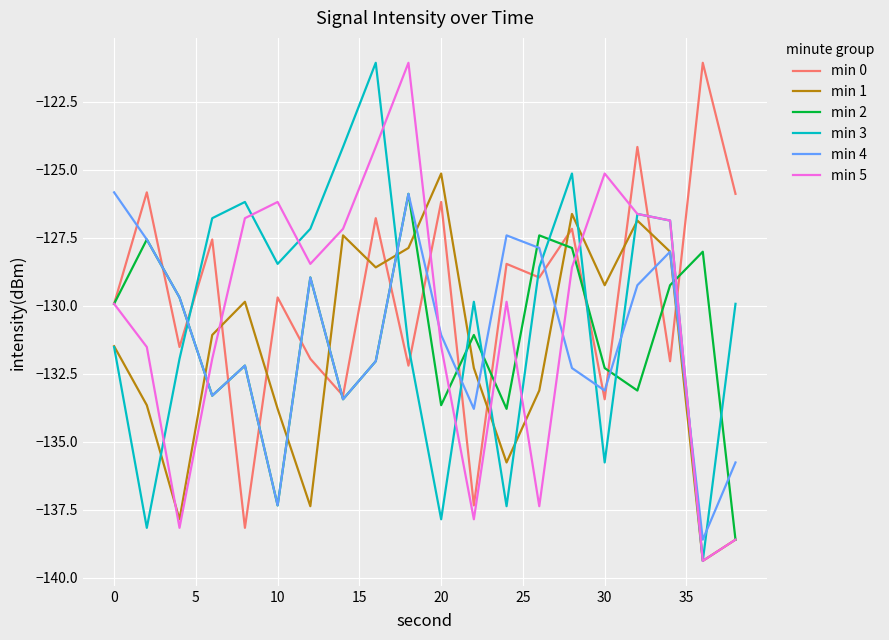

What is the smallest value displayed?

-139.4